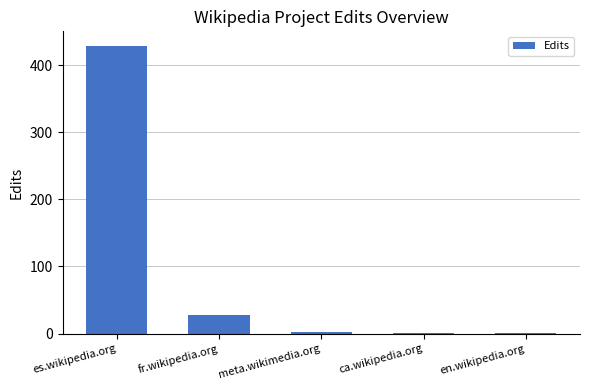

Which category has the highest value across all series?

es.wikipedia.org